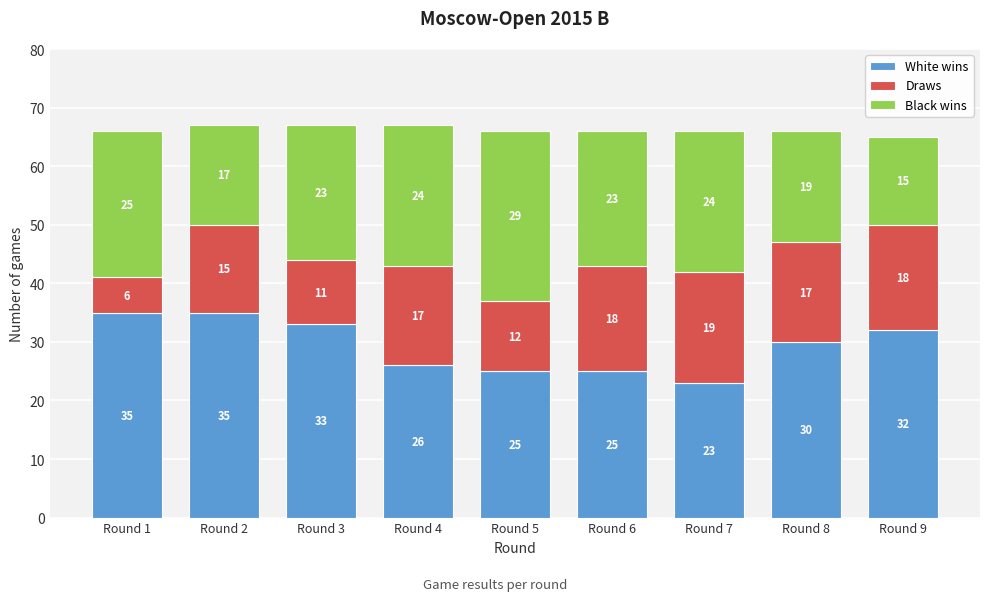

Reading right to left, what are the values for White wins?

32	30	23	25	25	26	33	35	35